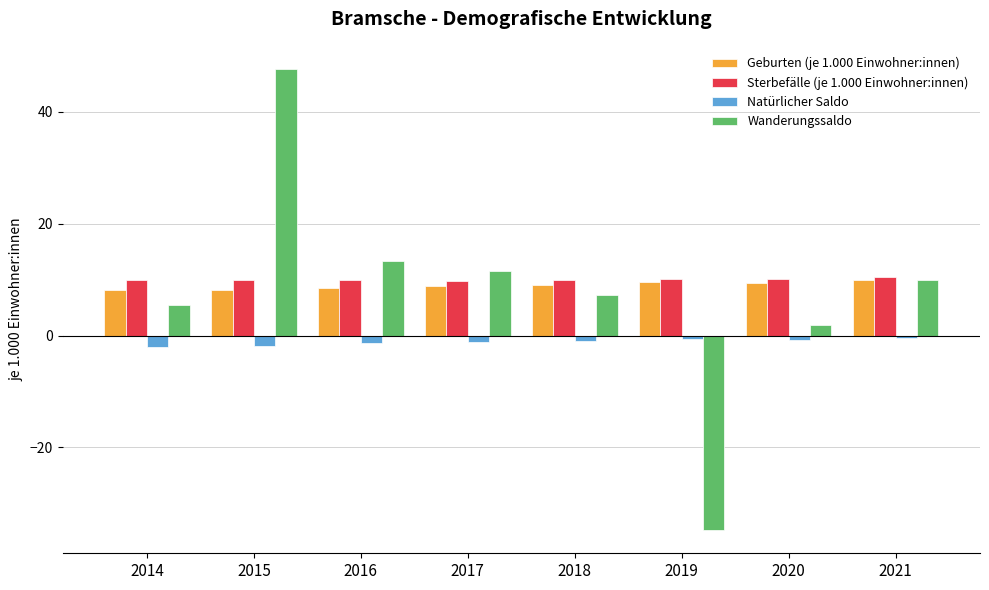

How many groups of bars are there?

8